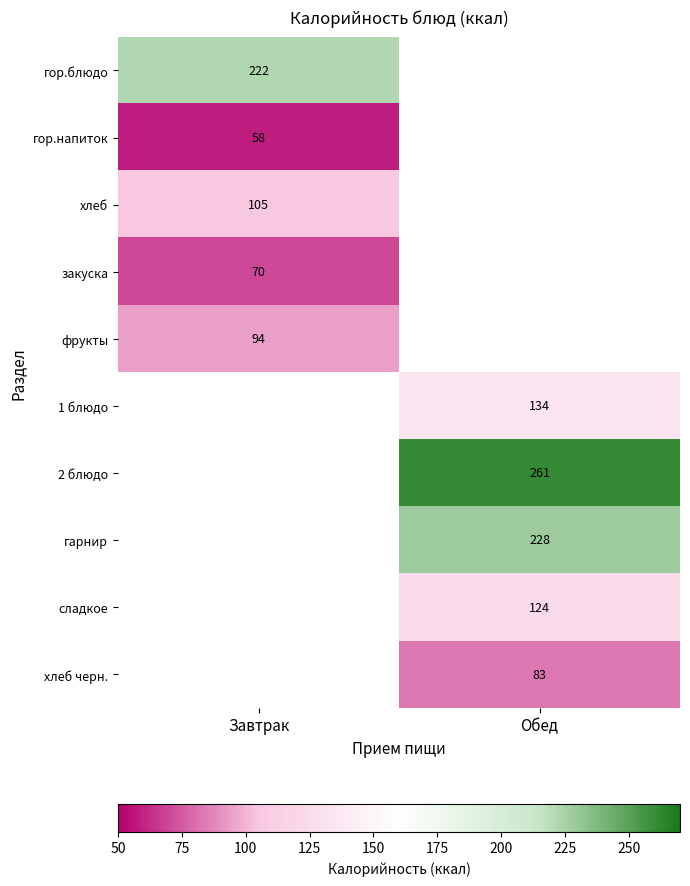

The гор.блюдо series shows 67 at Завтрак. True or false?

False